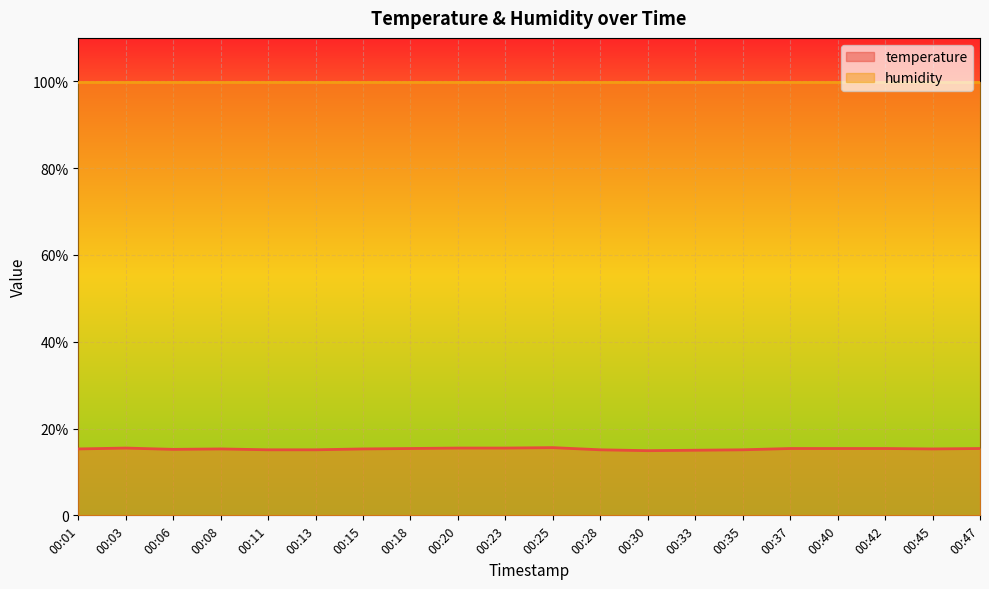

The chart shows a value of 15.2 at 00:06. True or false?

True